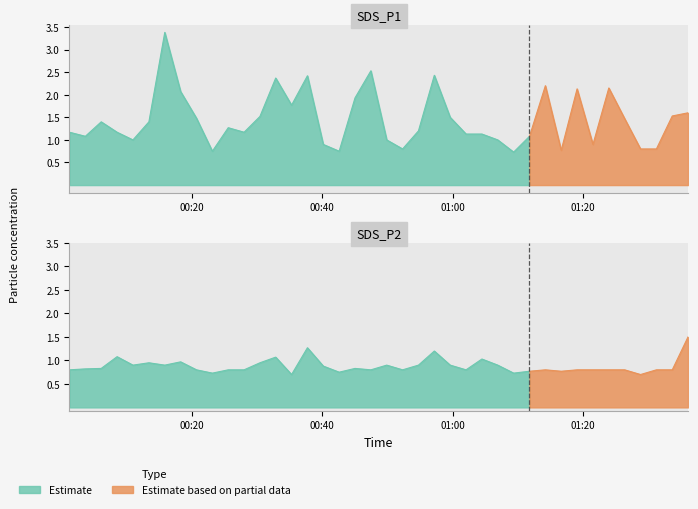

Is it true that SDS_P2 equals 0.9 at 2021/03/12 00:15:50?

True